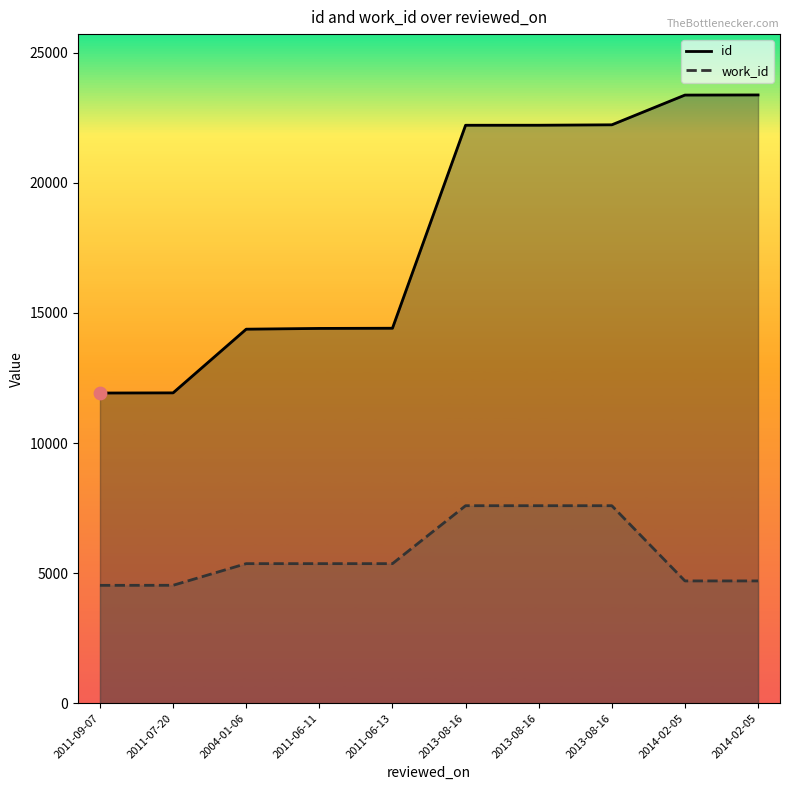

Which series reaches the minimum Y coordinate?

work_id